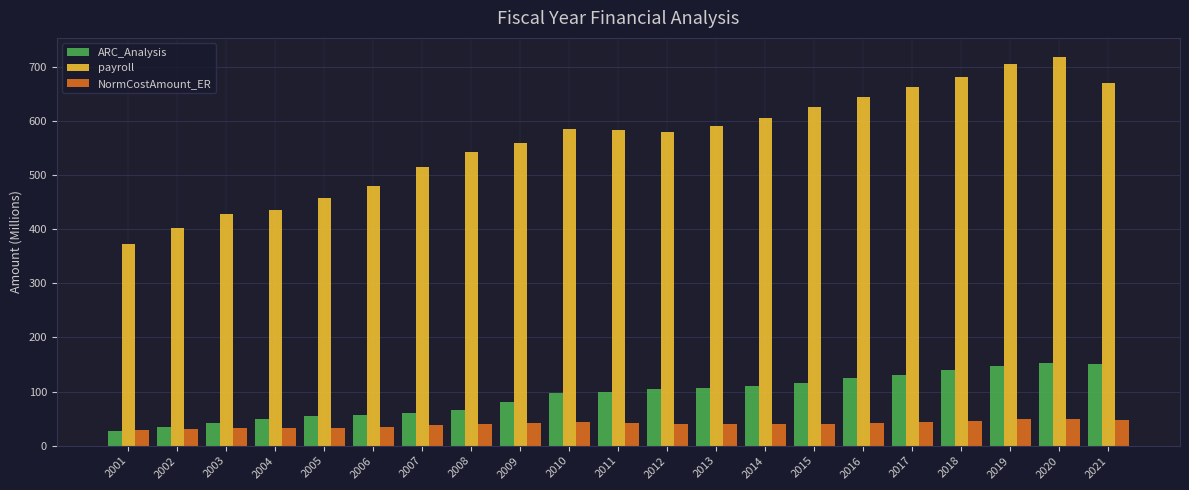

What is the lowest value of the NormCostAmount_ER series?

28.4